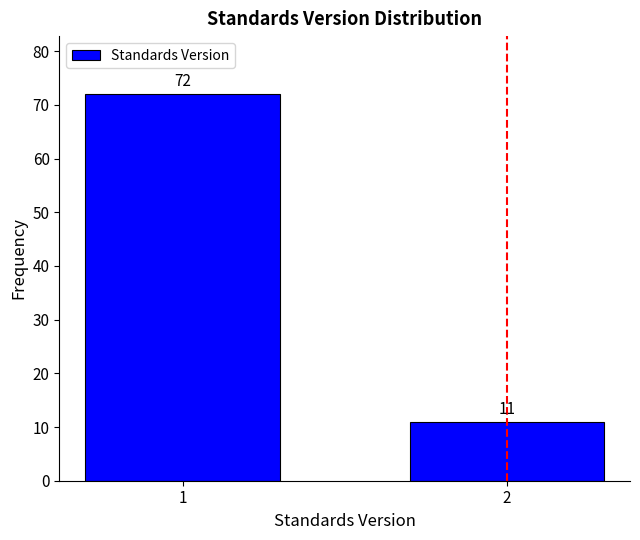

Reading left to right, extract all data points from this chart.

72	11